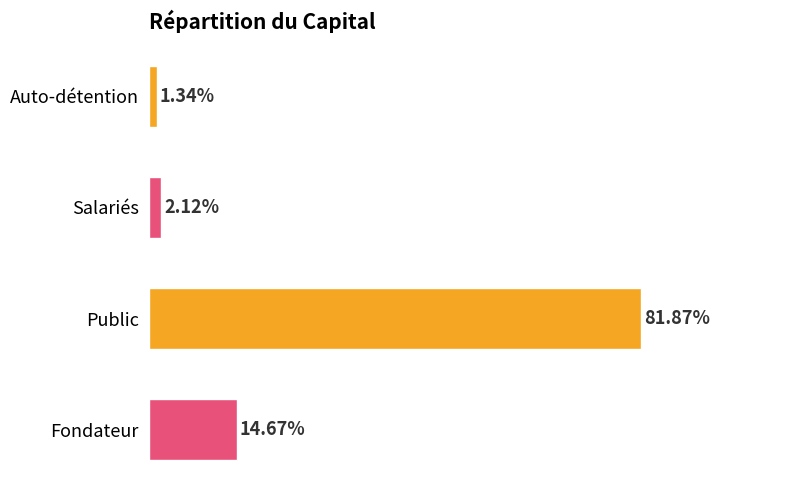

Where is the data nearest to the value 41?

Fondateur